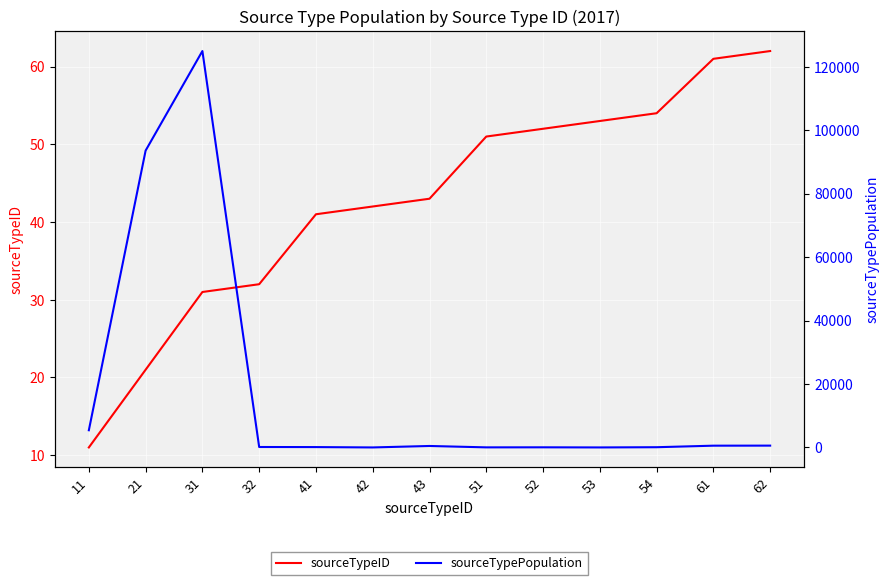

True or false: sourceTypePopulation and sourceTypeID intersect in this chart.

True